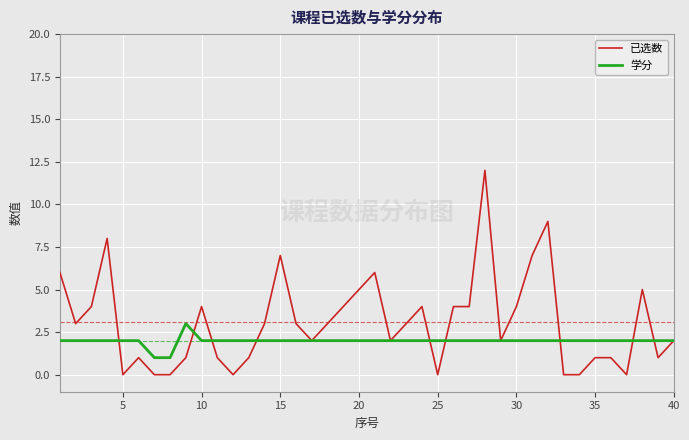

Which series has the widest spread of values?

已选数